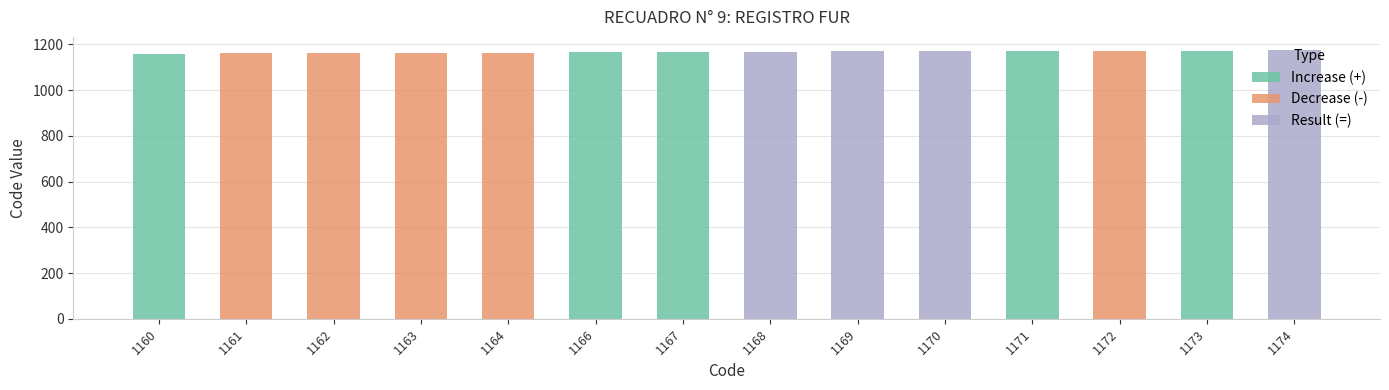

Between 1164 and 1162, which is larger?

1164